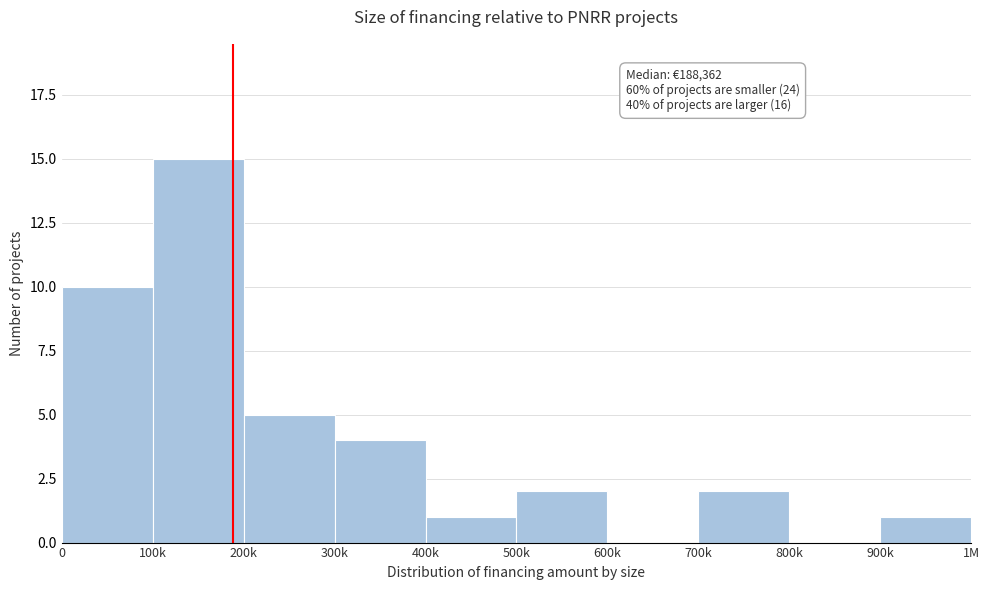

Reading left to right, transcribe all the data shown in this chart.

0=10	100k=15	200k=5	300k=4	400k=1	500k=2	600k=0	700k=2	800k=0	900k=1